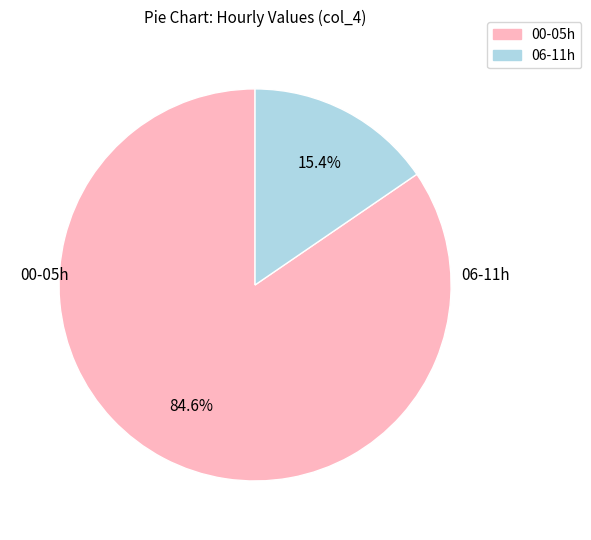

Is there a majority slice in this chart?

Yes